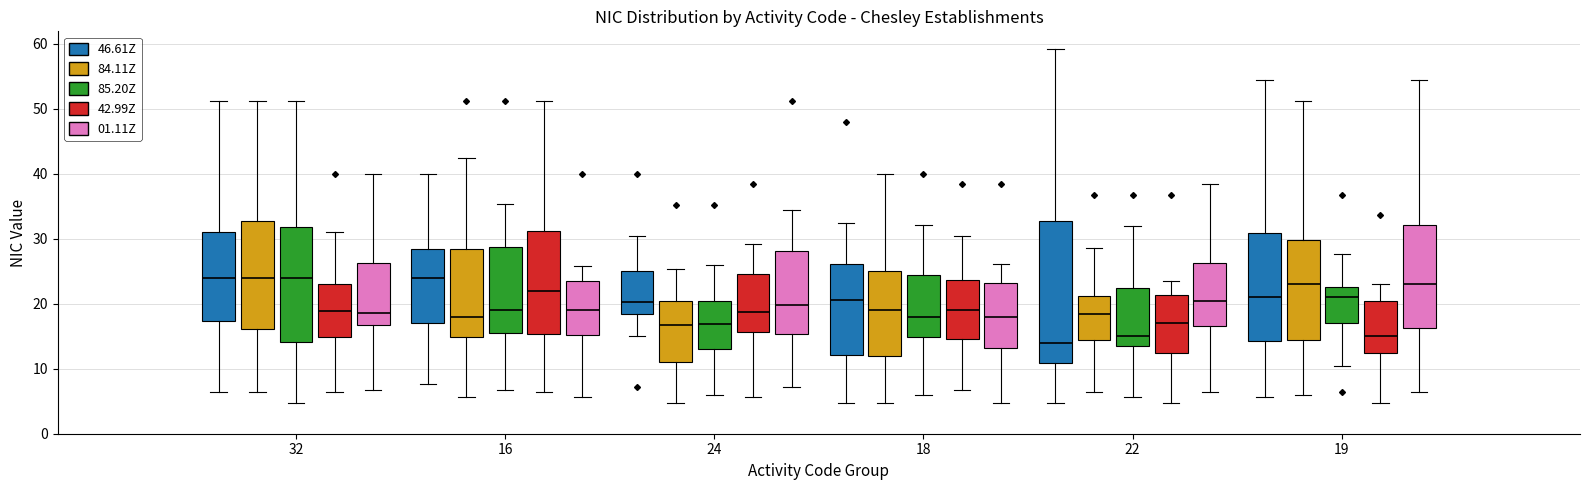

Reading left to right, read every box against the y-axis: the position of its median line, the range the box covers, and the ends of its whiskers. The values are not printed on the chart, so give them approximately, as read against the axis.

32 (46.61Z): median 24, box 17 to 31, whiskers 6 to 51
32 (84.11Z): median 24, box 16 to 33, whiskers 6 to 51
32 (85.20Z): median 24, box 14 to 32, whiskers 5 to 51
32 (42.99Z): median 19, box 15 to 23, whiskers 6 to 31
32 (01.11Z): median 19, box 17 to 26, whiskers 7 to 40
16 (46.61Z): median 24, box 17 to 28, whiskers 8 to 40
16 (84.11Z): median 18, box 15 to 28, whiskers 6 to 42
16 (85.20Z): median 19, box 15 to 29, whiskers 7 to 35
16 (42.99Z): median 22, box 15 to 31, whiskers 6 to 51
16 (01.11Z): median 19, box 15 to 23, whiskers 6 to 26
24 (46.61Z): median 20, box 18 to 25, whiskers 15 to 30
24 (84.11Z): median 17, box 11 to 20, whiskers 5 to 25
24 (85.20Z): median 17, box 13 to 20, whiskers 6 to 26
24 (42.99Z): median 19, box 16 to 25, whiskers 6 to 29
24 (01.11Z): median 20, box 15 to 28, whiskers 7 to 34
18 (46.61Z): median 21, box 12 to 26, whiskers 5 to 32
18 (84.11Z): median 19, box 12 to 25, whiskers 5 to 40
18 (85.20Z): median 18, box 15 to 24, whiskers 6 to 32
18 (42.99Z): median 19, box 15 to 24, whiskers 7 to 30
18 (01.11Z): median 18, box 13 to 23, whiskers 5 to 26
22 (46.61Z): median 14, box 11 to 33, whiskers 5 to 59
22 (84.11Z): median 18, box 14 to 21, whiskers 6 to 29
22 (85.20Z): median 15, box 14 to 22, whiskers 6 to 32
22 (42.99Z): median 17, box 12 to 21, whiskers 5 to 24
22 (01.11Z): median 20, box 17 to 26, whiskers 6 to 38
19 (46.61Z): median 21, box 14 to 31, whiskers 6 to 54
19 (84.11Z): median 23, box 14 to 30, whiskers 6 to 51
19 (85.20Z): median 21, box 17 to 23, whiskers 10 to 28
19 (42.99Z): median 15, box 12 to 20, whiskers 5 to 23
19 (01.11Z): median 23, box 16 to 32, whiskers 6 to 54